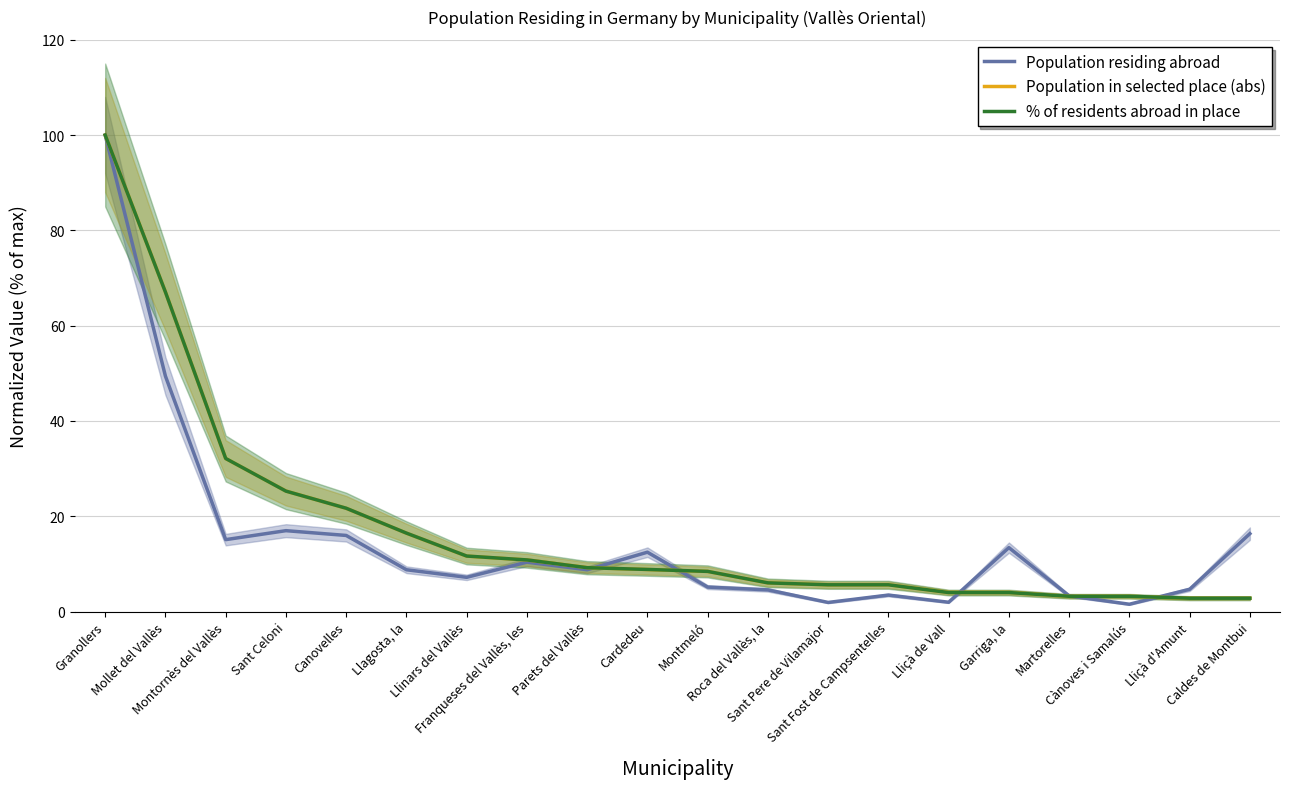

What is the greatest value displayed?

100.0